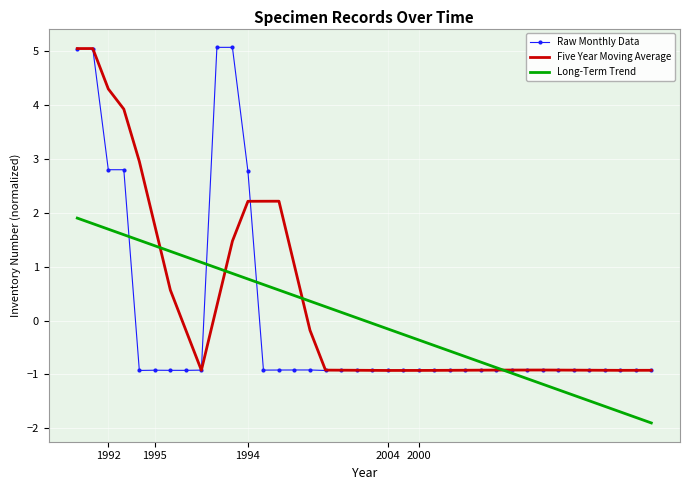

Which series has the largest range (max minus min)?

Raw Monthly Data